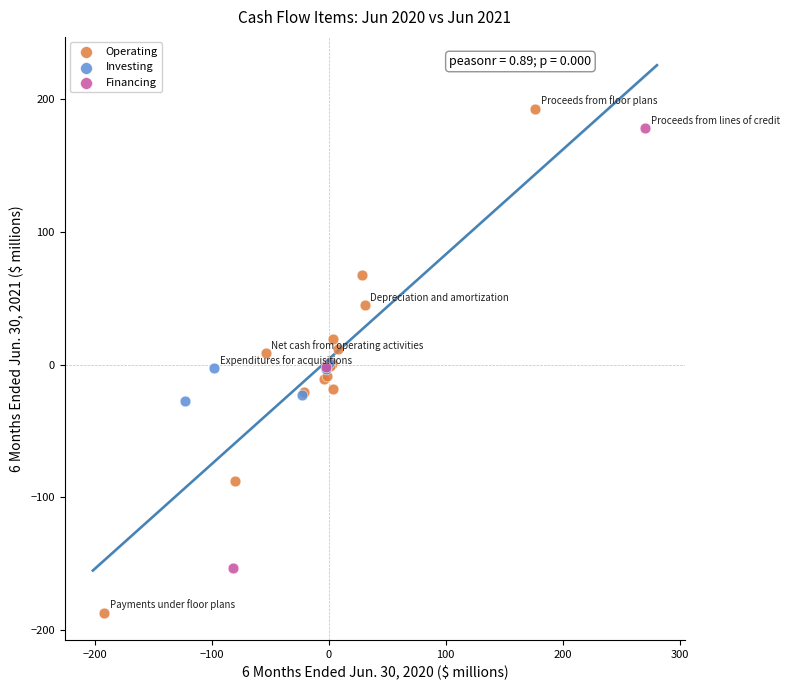

Which series contains the highest Y value?

Operating